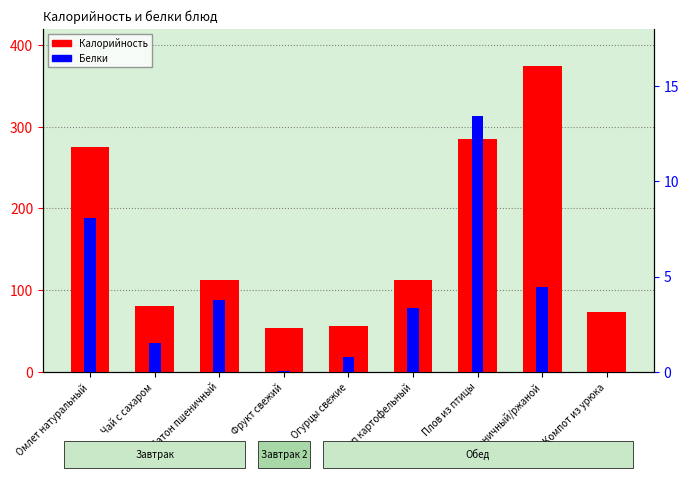

Reading right to left, transcribe all the data shown in this chart.

Калорийность: Компот из урюка=72.8	Пшеничный/ржаной=374.0	Плов из птицы=285.0	Суп картофельный=112.9	Огурцы свежие=56.4	Фрукт свежий=53.3	Батон пшеничный=112.2	Чай с сахаром=81.0	Омлет натуральный=275.0
Белки: Компот из урюка=0.0	Пшеничный/ржаной=4.5	Плов из птицы=13.4	Суп картофельный=3.4	Огурцы свежие=0.8	Фрукт свежий=0.0	Батон пшеничный=3.8	Чай с сахаром=1.5	Омлет натуральный=8.1